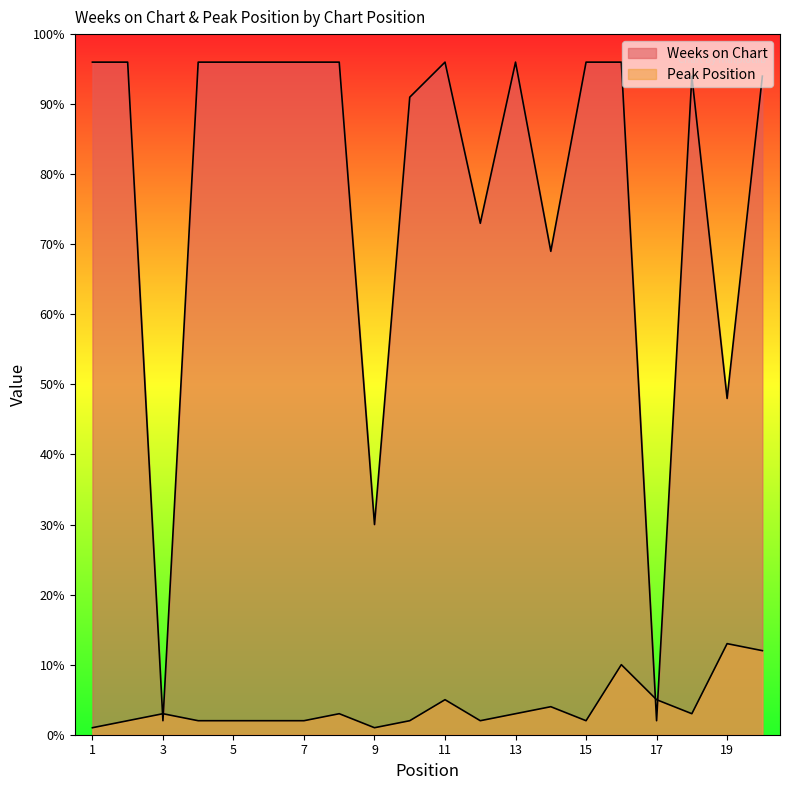

At which category is the sum across all series the highest?

16